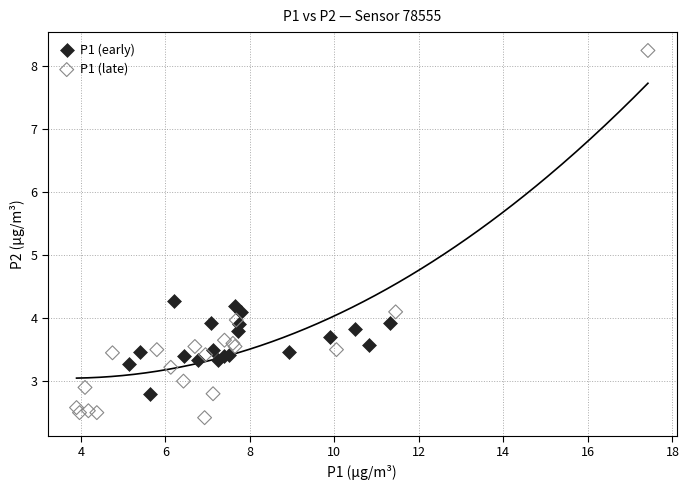

Which series has the widest spread of Y values?

P1 (late)